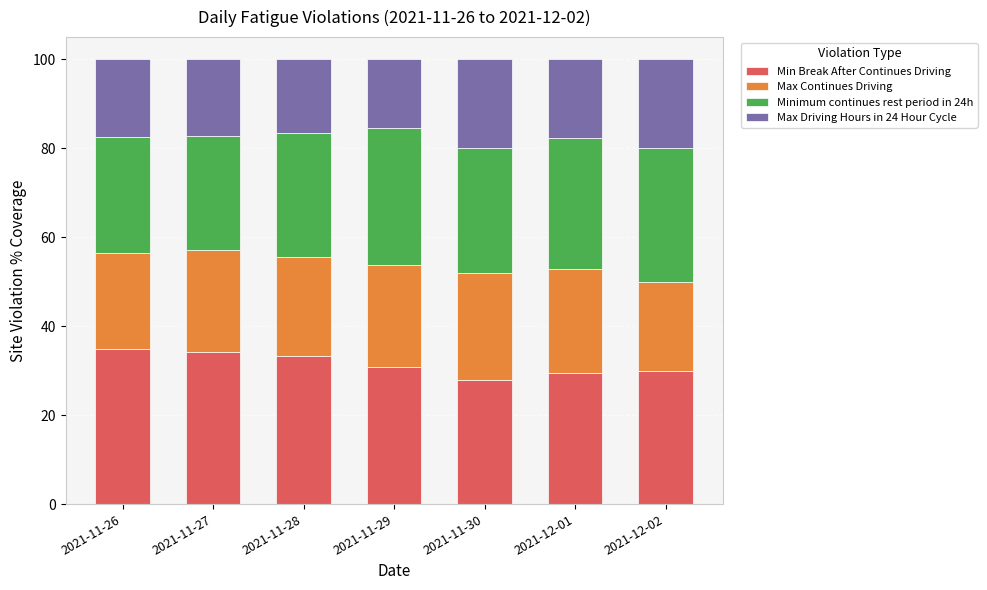

Is it true that Min Break After Continues Driving equals 41.4 at 2021-11-30?

False